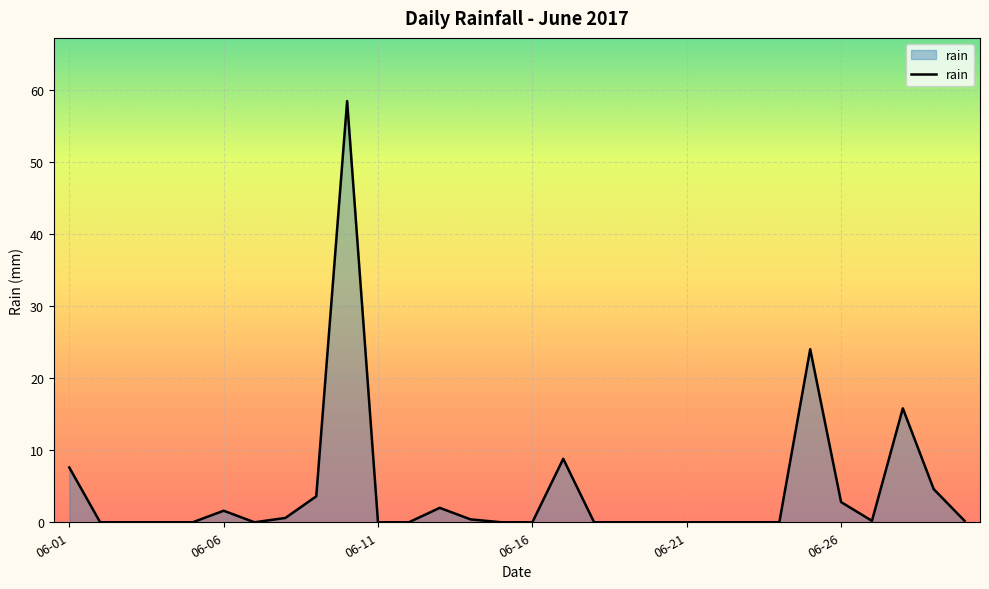

What is the greatest value displayed?

58.4